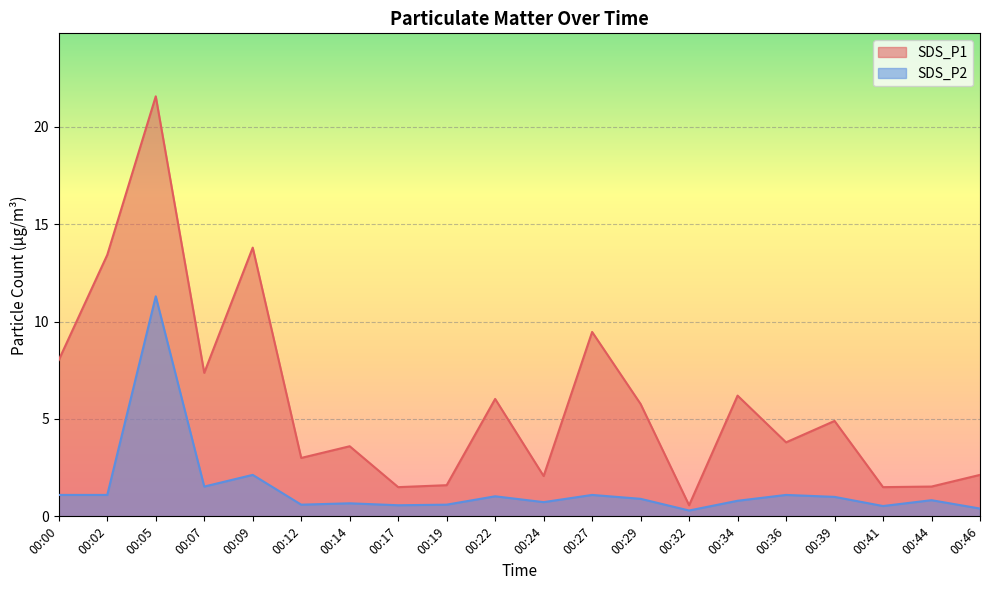

What is the total value across all series at 00:00?

9.1